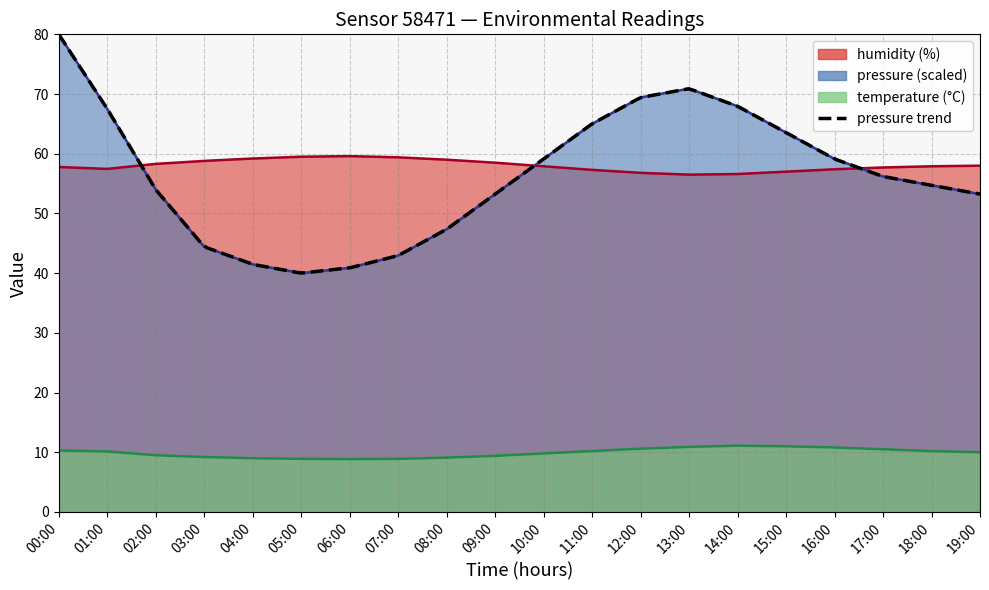

At how many categories does at least one series exceed 79?

1